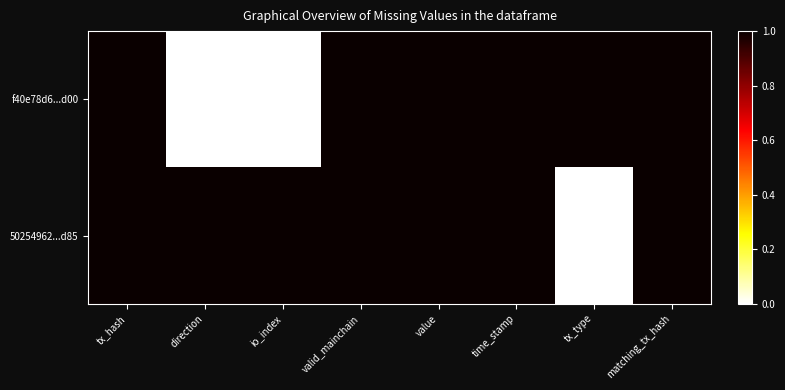

Reading right to left, what are all the values shown in this chart?

f40e78d6...d00: matching_tx_hash=1	tx_type=1	time_stamp=1	value=1	valid_mainchain=1	io_index=0	direction=0	tx_hash=1
50254962...d85: matching_tx_hash=1	tx_type=0	time_stamp=1	value=1	valid_mainchain=1	io_index=1	direction=1	tx_hash=1